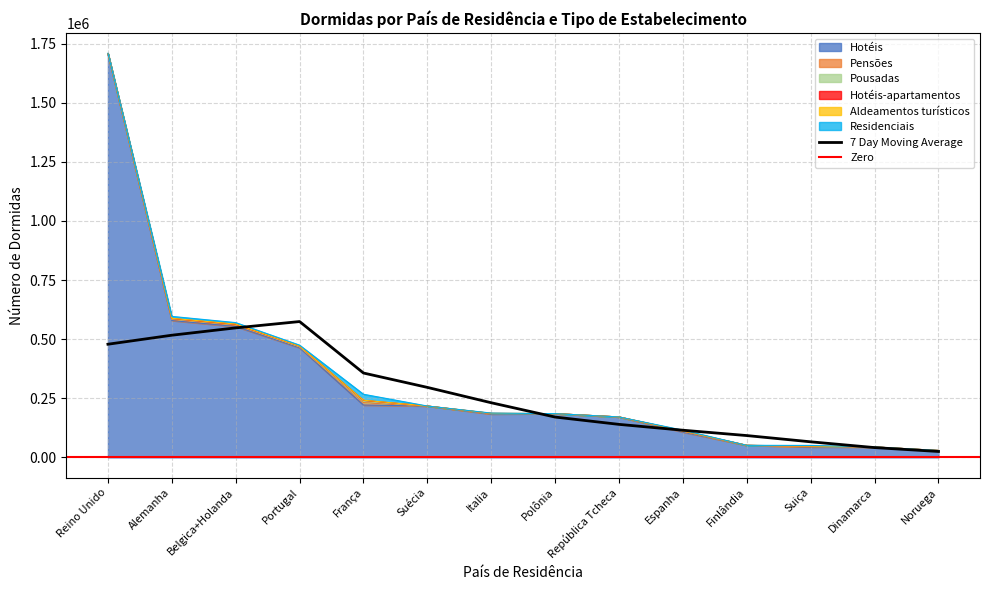

How many interior local peaks does the Hotéis-apartamentos series have?

5